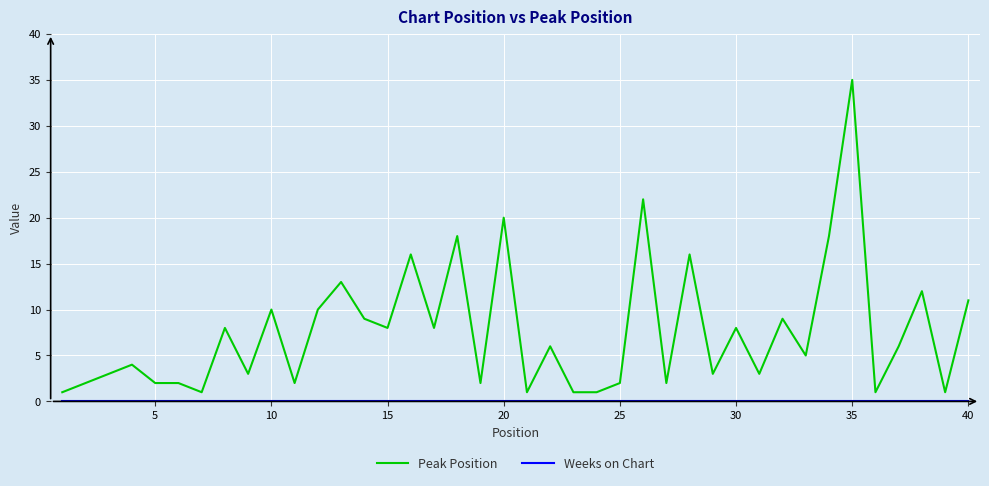

Which series has the largest range (max minus min)?

Peak Position